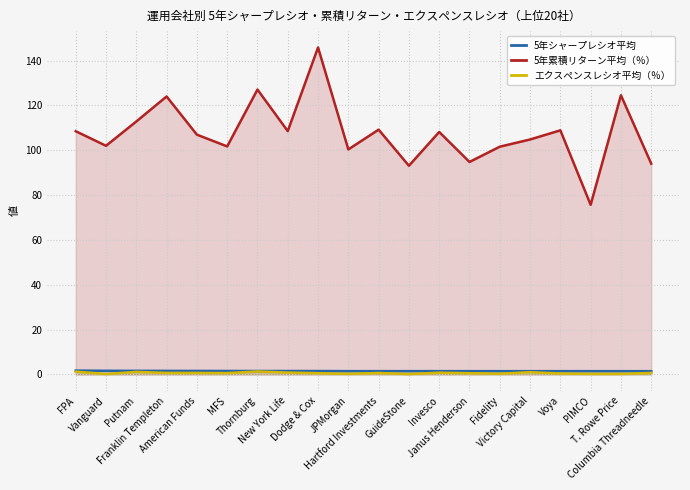

What are all the series names shown in the legend?

5年シャープレシオ平均, 5年累積リターン平均（％）, エクスペンスレシオ平均（％）